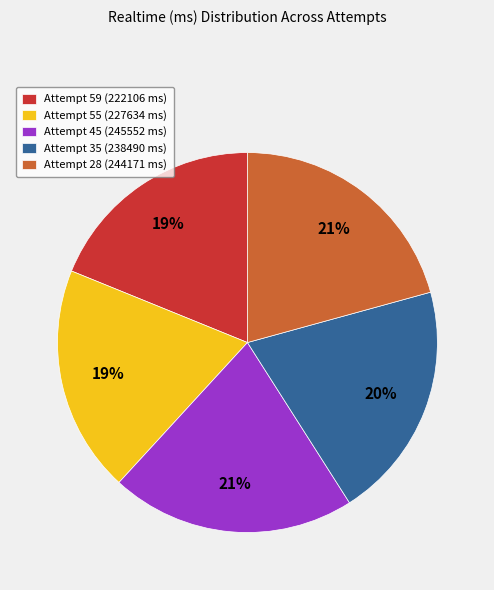

What is the ratio of the value at Attempt 45 (245552 ms) to the value at Attempt 55 (227634 ms)?

1.1